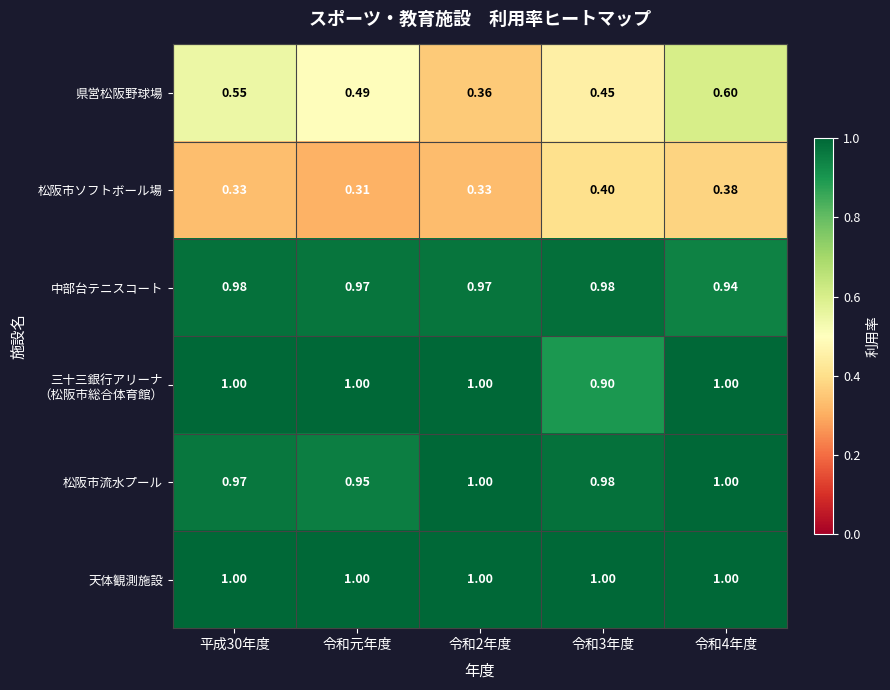

Which category has the lowest value in the 松阪市ソフトボール場 series?

令和元年度